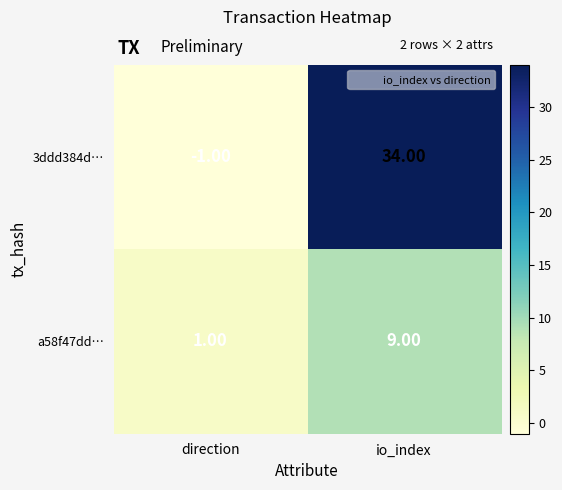

Count the number of data series in this chart.

2